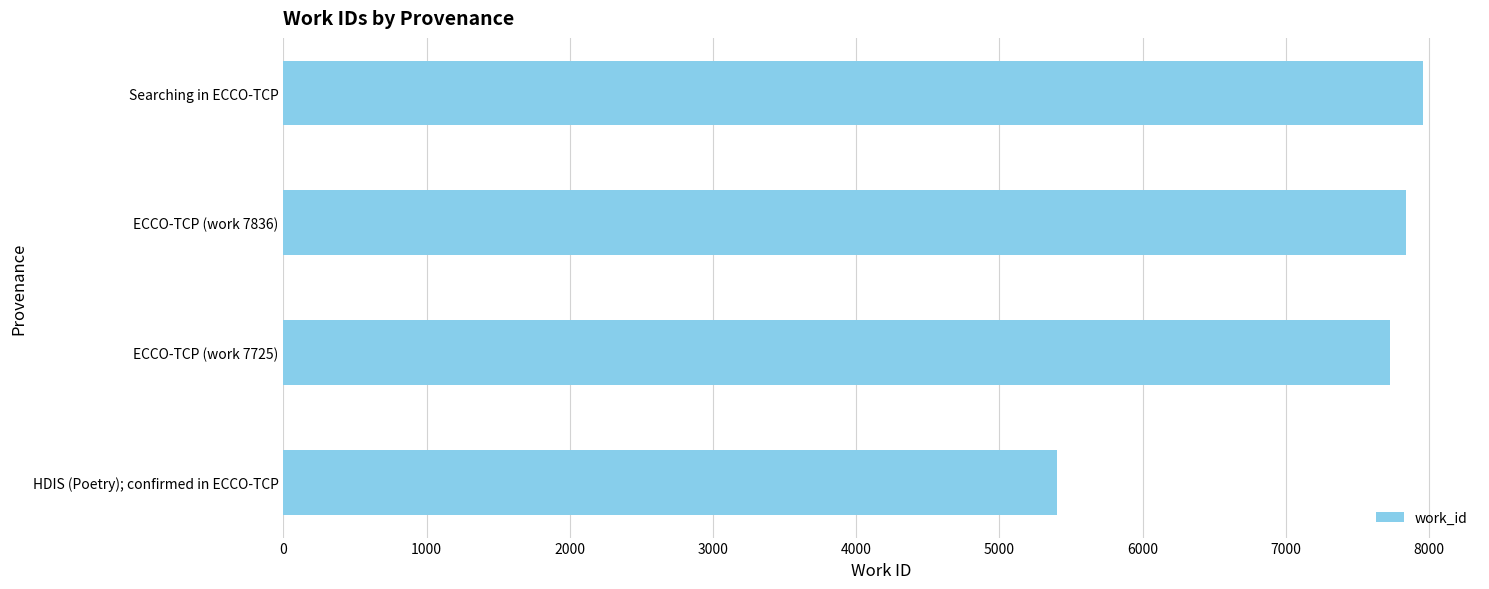

Count the number of data series in this chart.

1